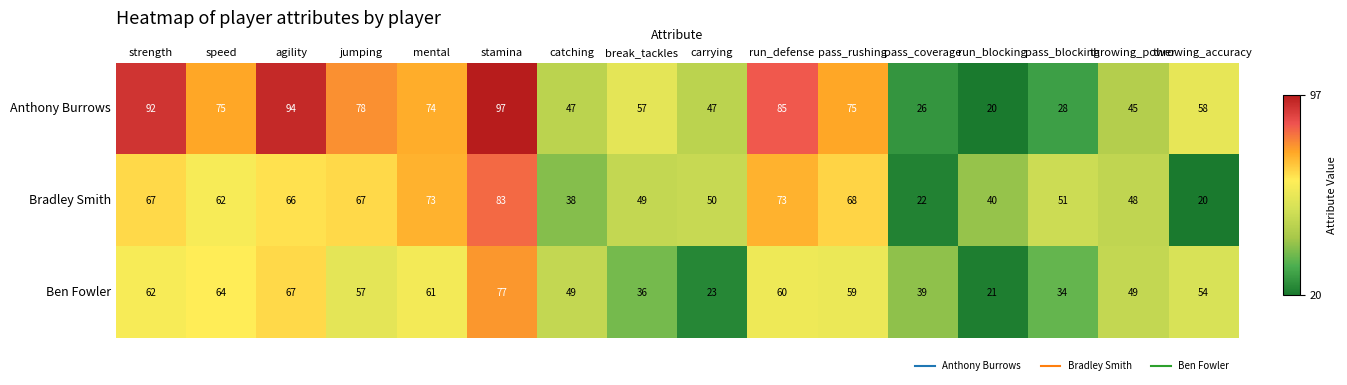

Which series has the widest spread of values?

Anthony Burrows